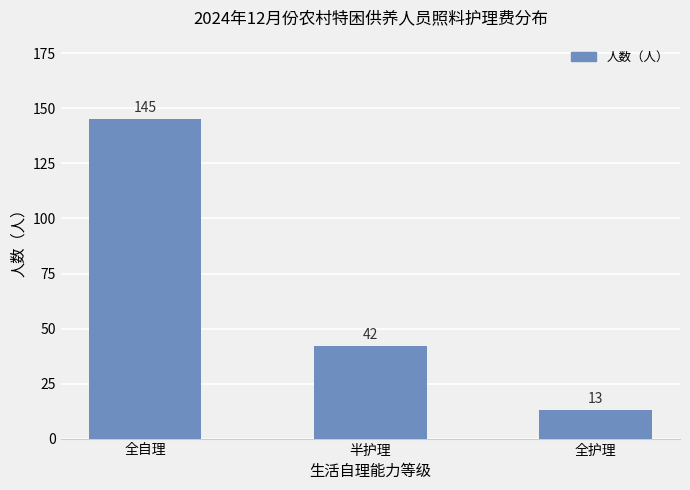

What is the greatest value displayed?

145